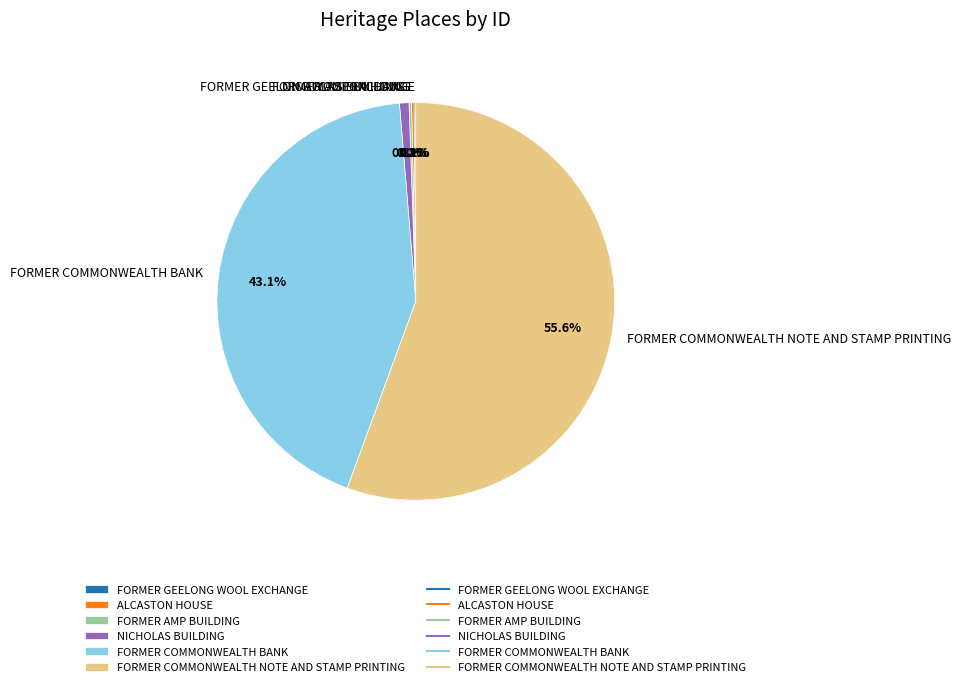

What portion of the pie excludes FORMER COMMONWEALTH BANK?

56.9%